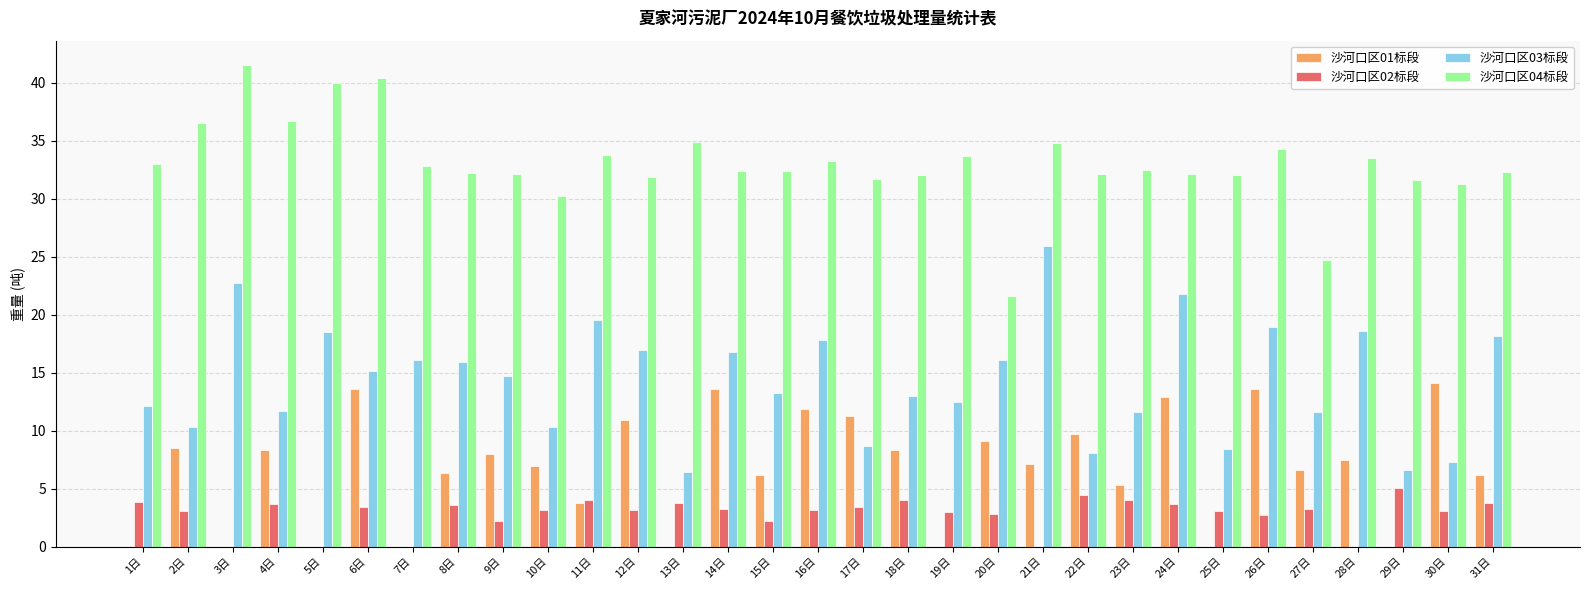

The 沙河口区02标段 series shows 3.7 at 13日. True or false?

True